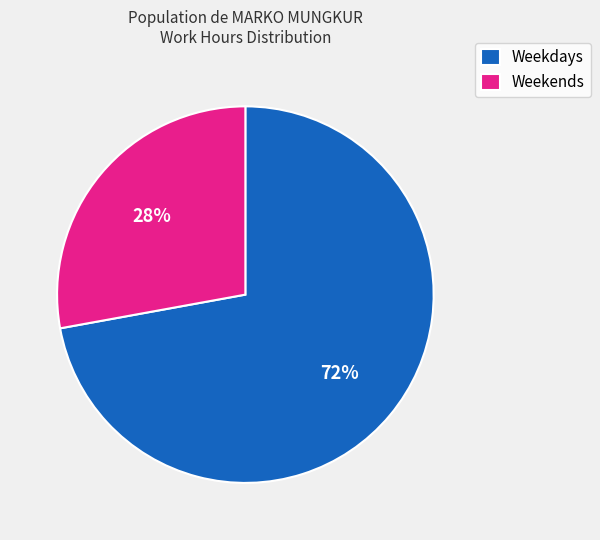

Rank the categories by value from lowest to highest.

Weekends, Weekdays